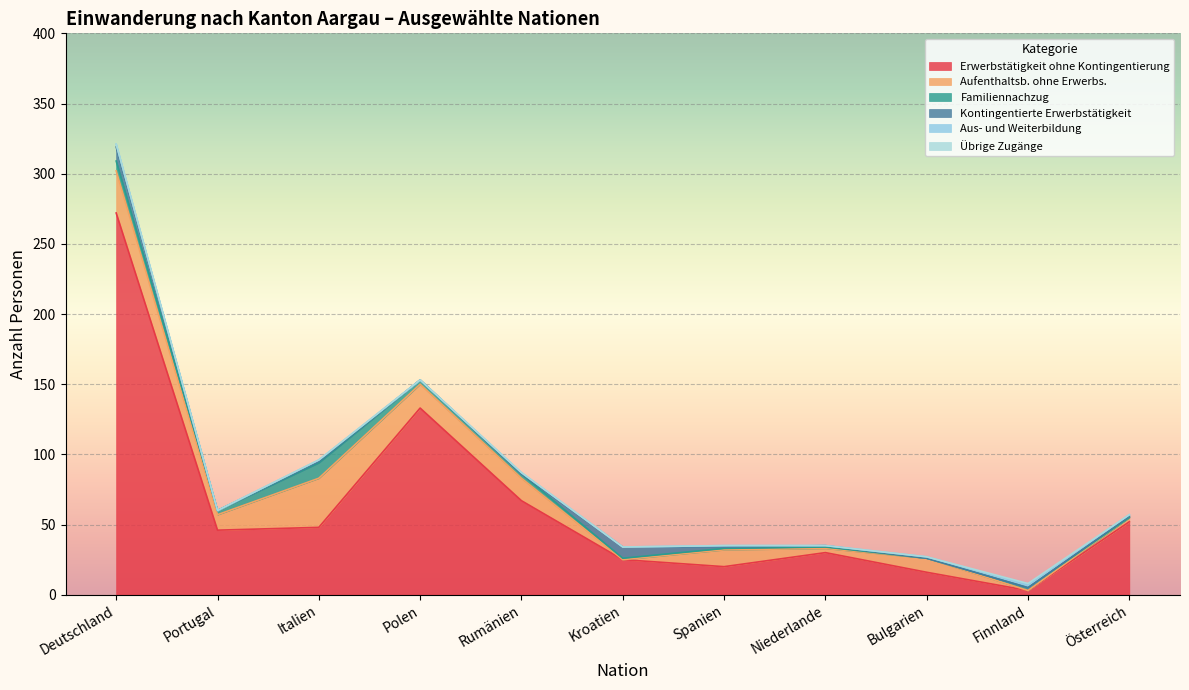

Between Bulgarien and Österreich, which is larger?

Österreich